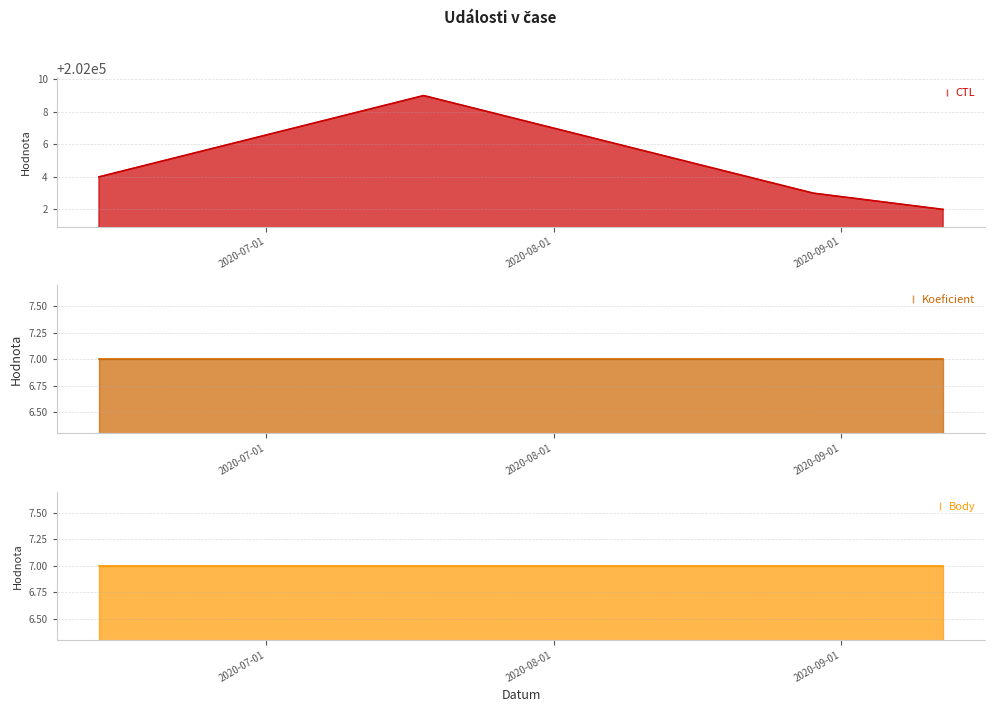

What is the highest value of the Koeficient series?

7